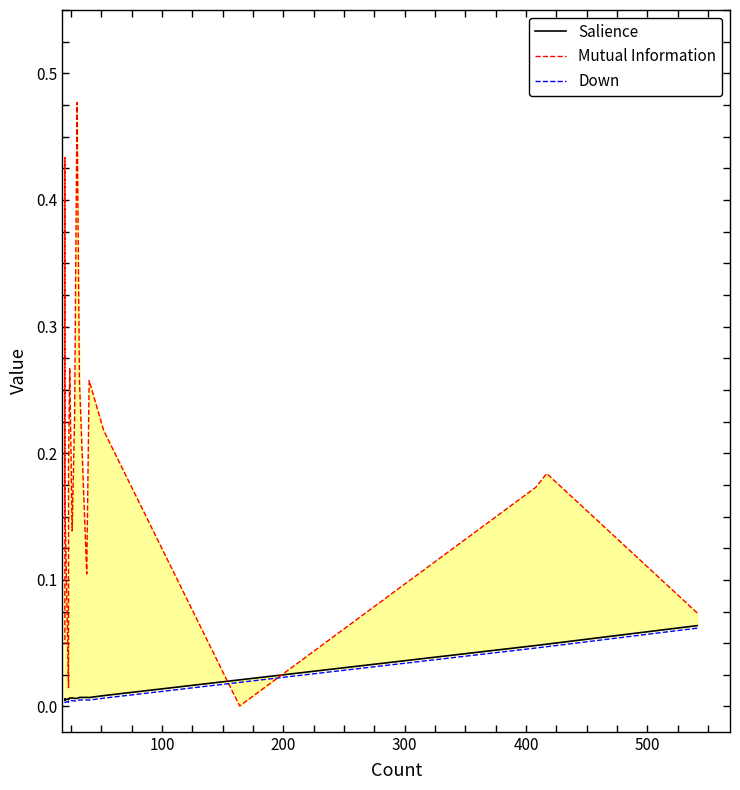

How many interior local valleys does the Mutual Information series have?

4